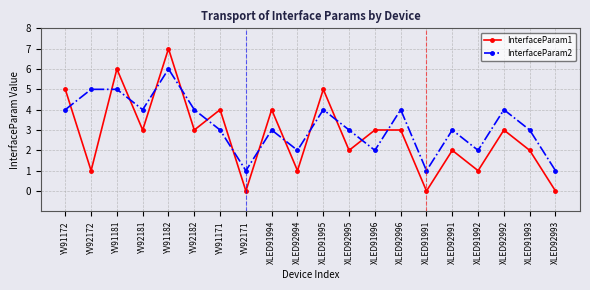

True or false: InterfaceParam1 has a value of 4 at XLED91994.

True